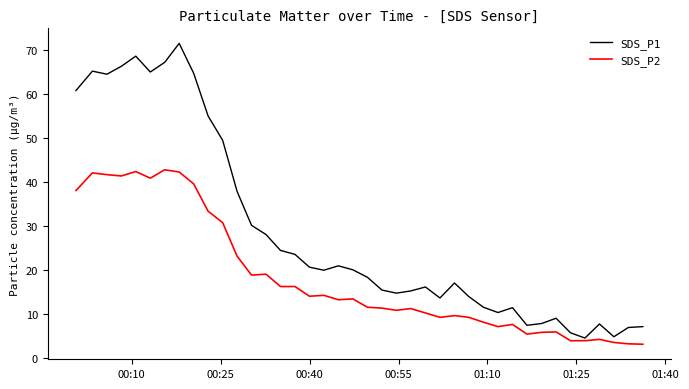

Which series has the largest total across all categories?

SDS_P1